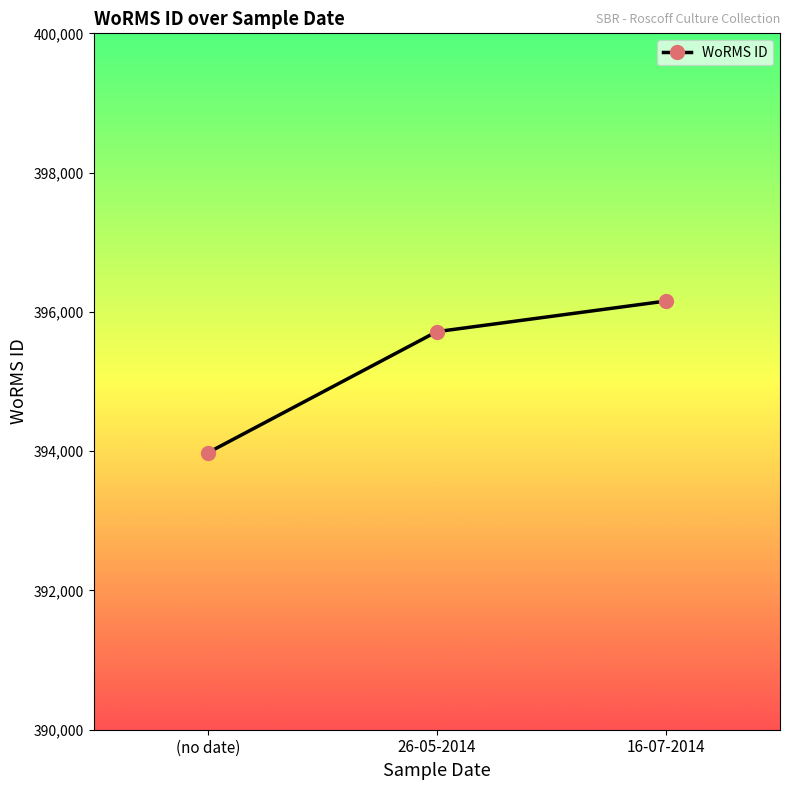

Which has a higher value, 26-05-2014 or 16-07-2014?

16-07-2014